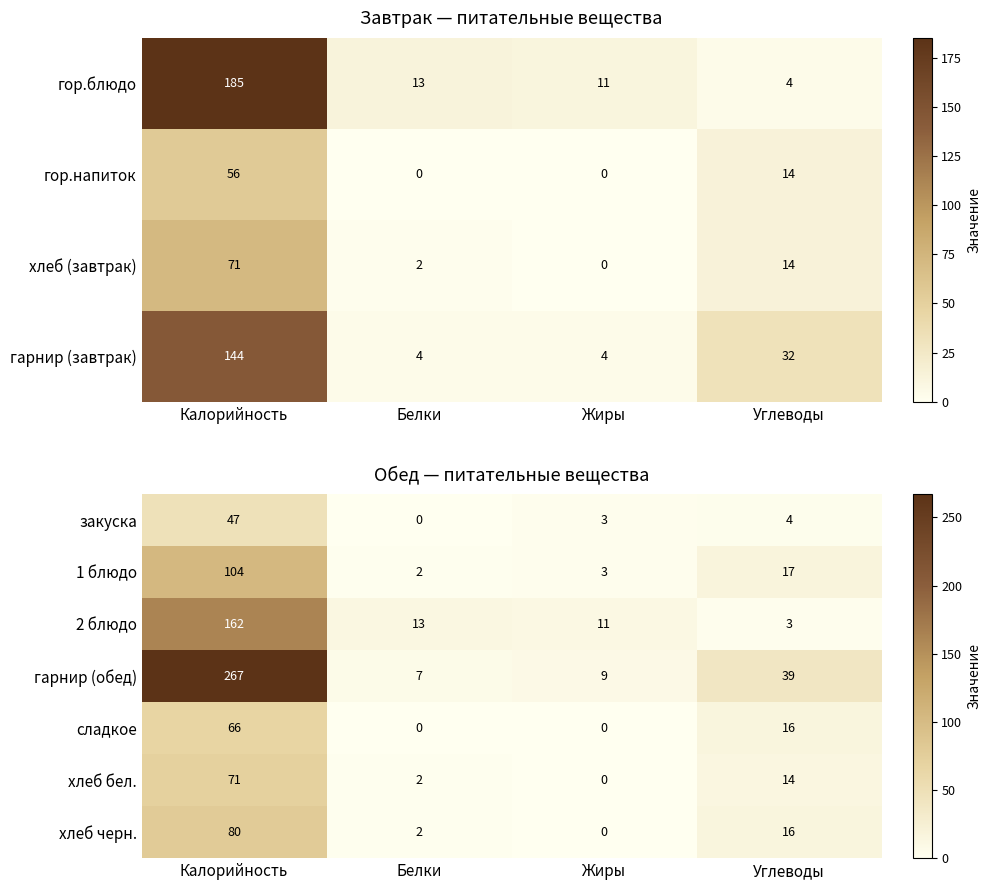

Read the гарнир (обед) value at Углеводы.

39